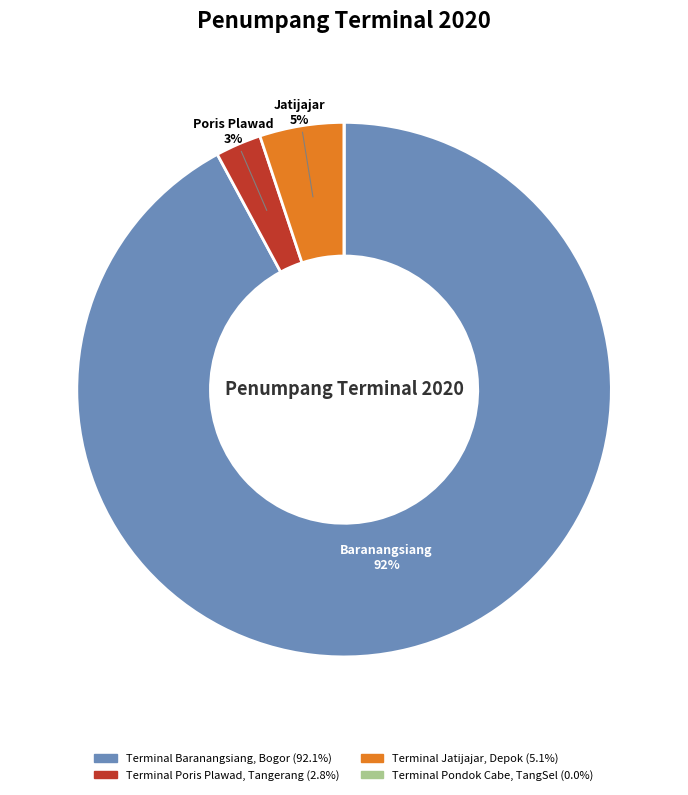

To the nearest percent, what percentage of the pie is Terminal Poris Plawad, Tangerang?

3%